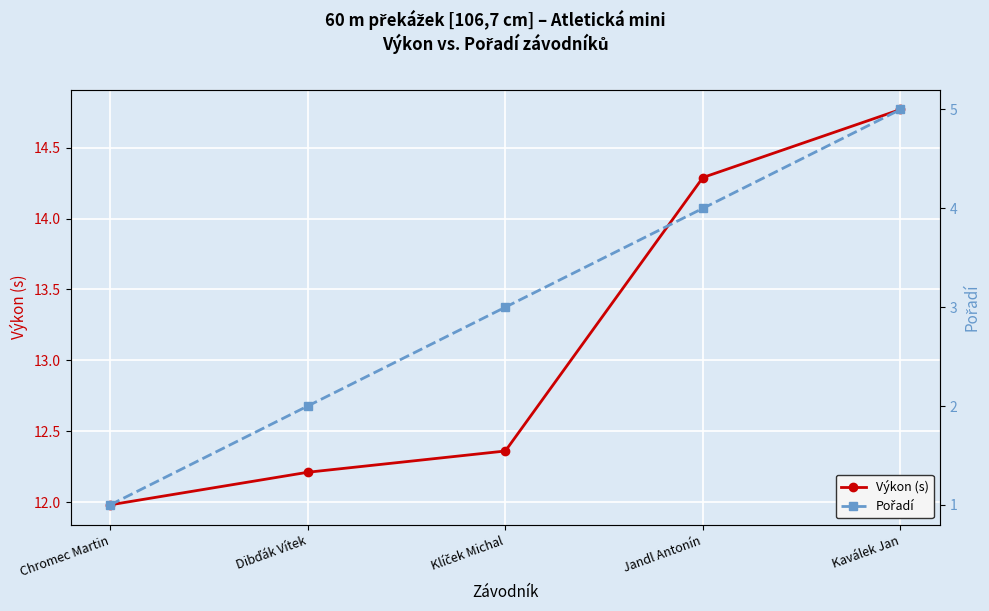

What is the label of the 5th point from the left?

Kaválek Jan